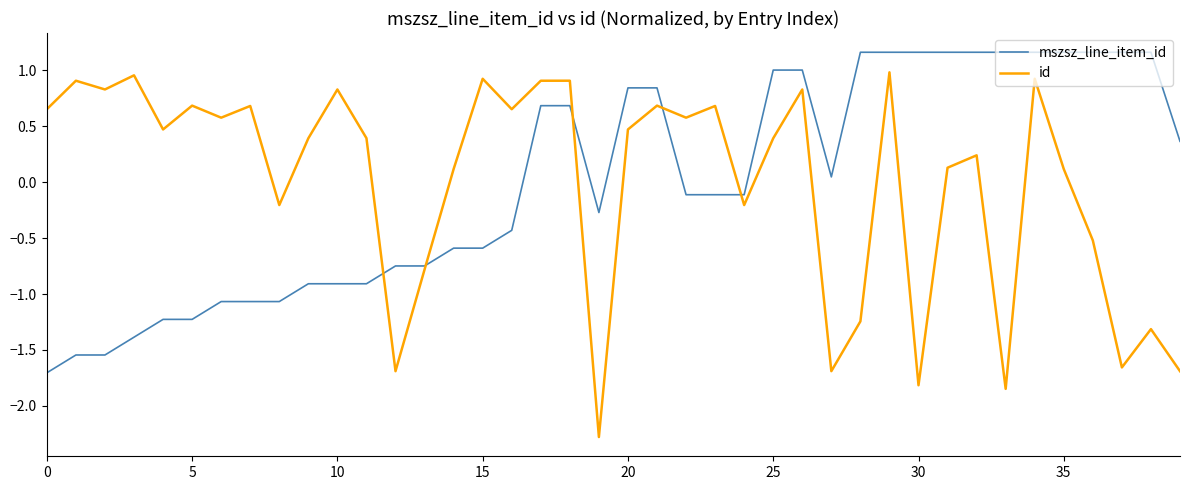

Which series has the largest range (max minus min)?

id